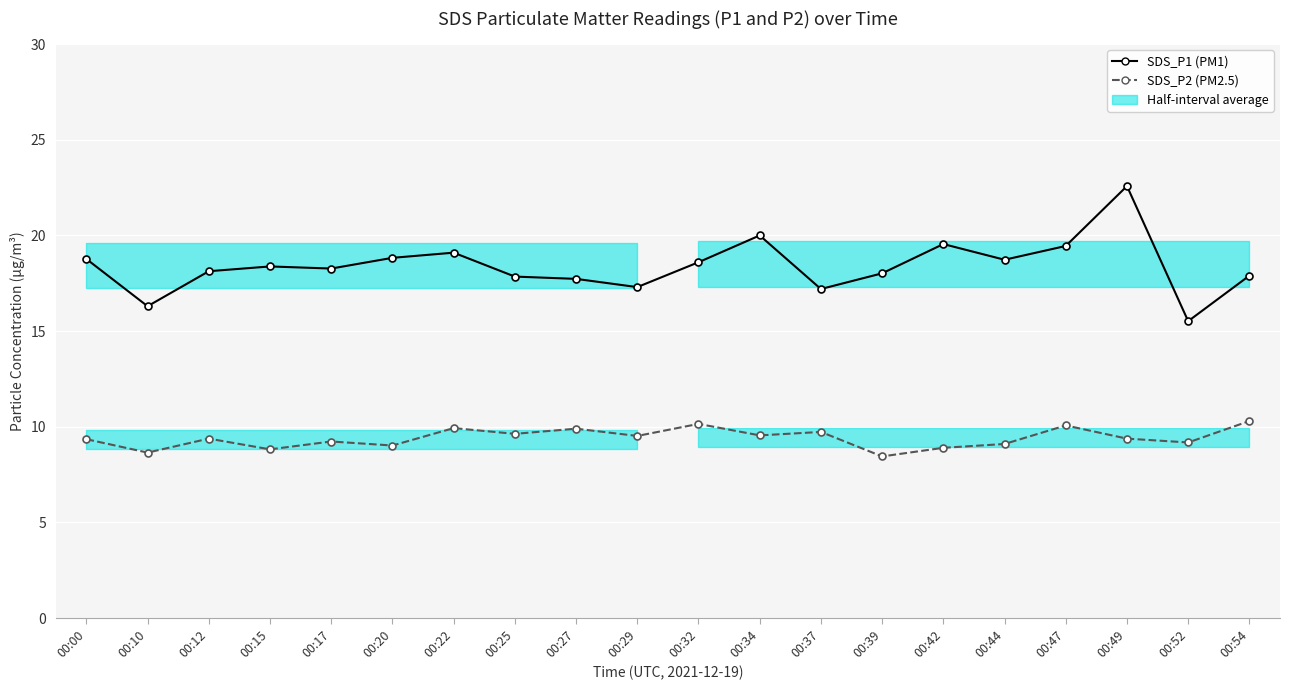

True or false: SDS_P1 and SDS_P2 cross at least once.

False